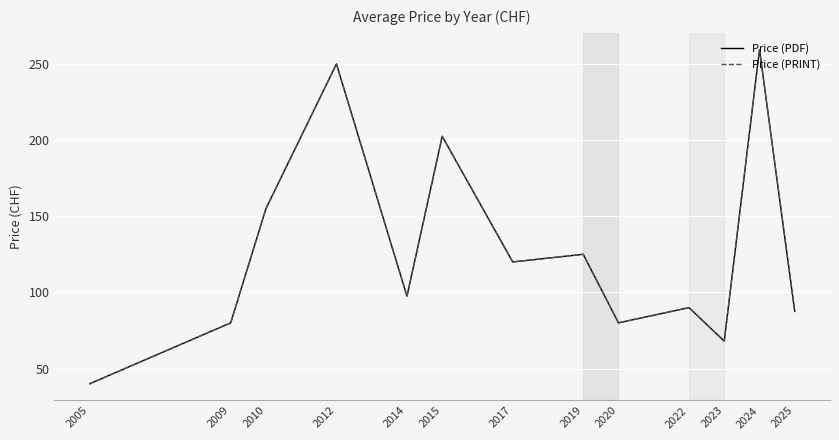

What is the difference between the second highest and minimum values in the Price (PDF) series?

210.0